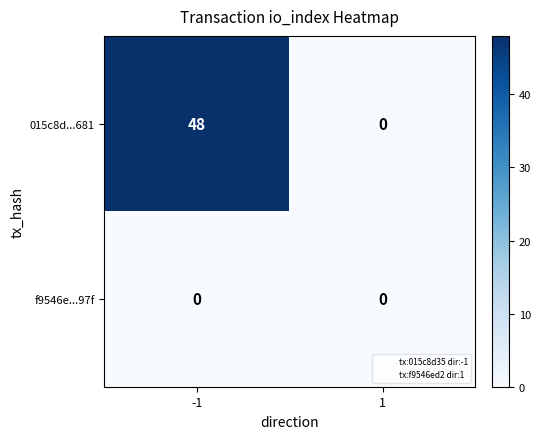

Reading left to right, transcribe all the data shown in this chart.

015c8d...681: -1=48	1=0
f9546e...97f: -1=0	1=0